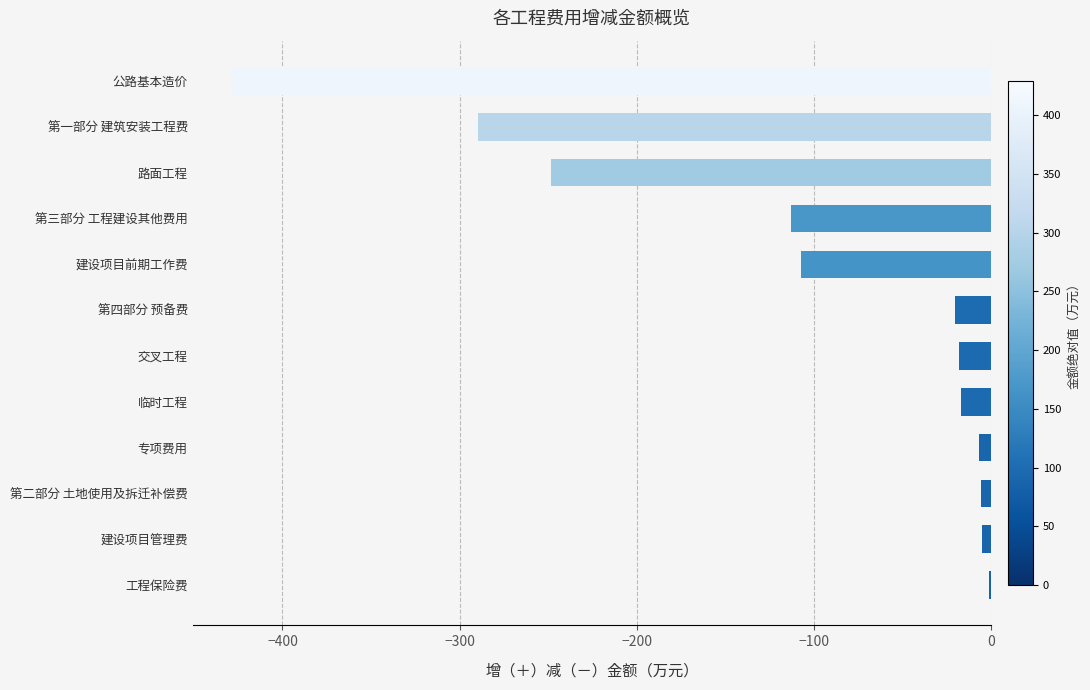

Which has a higher value, 第四部分 预备费 or 第二部分 土地使用及拆迁补偿费?

第二部分 土地使用及拆迁补偿费